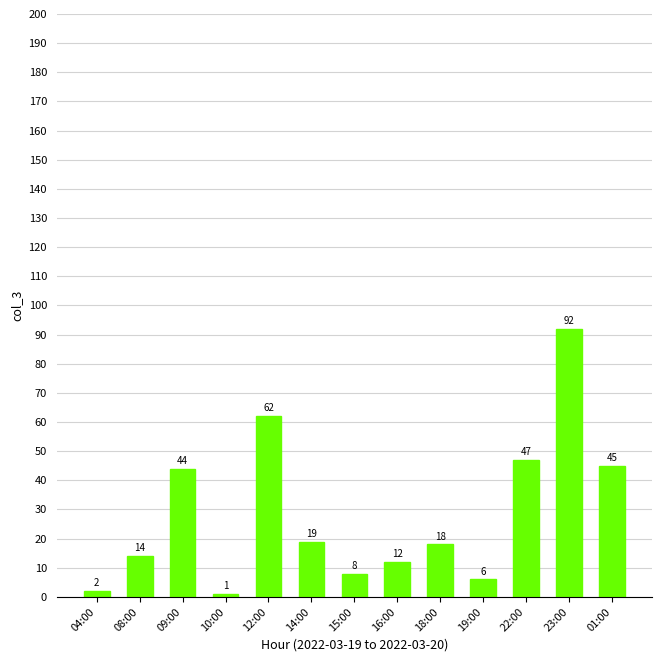

What position from the right is 09:00?

11